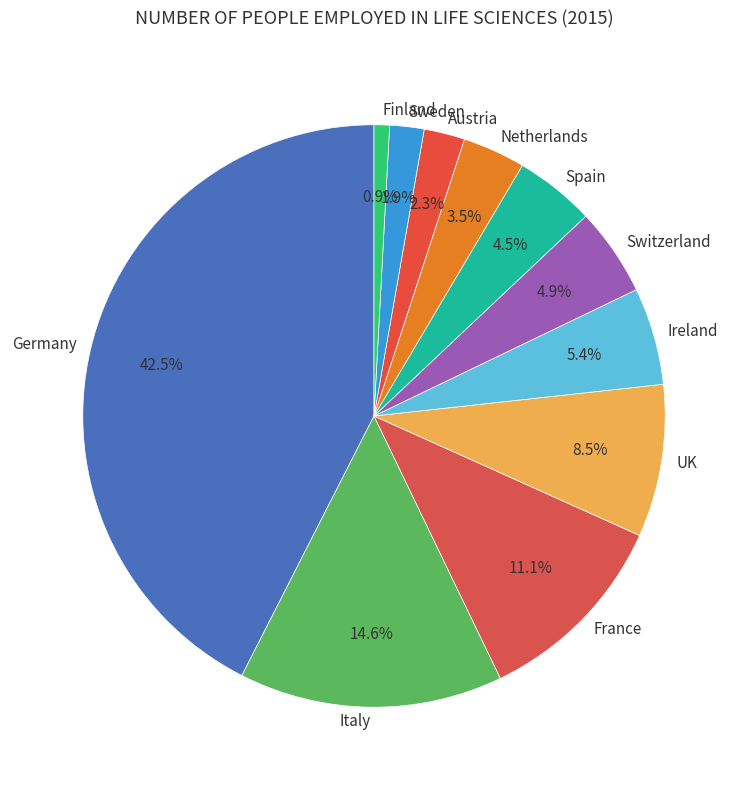

What is the ratio of the value at Switzerland to the value at Finland?

5.7